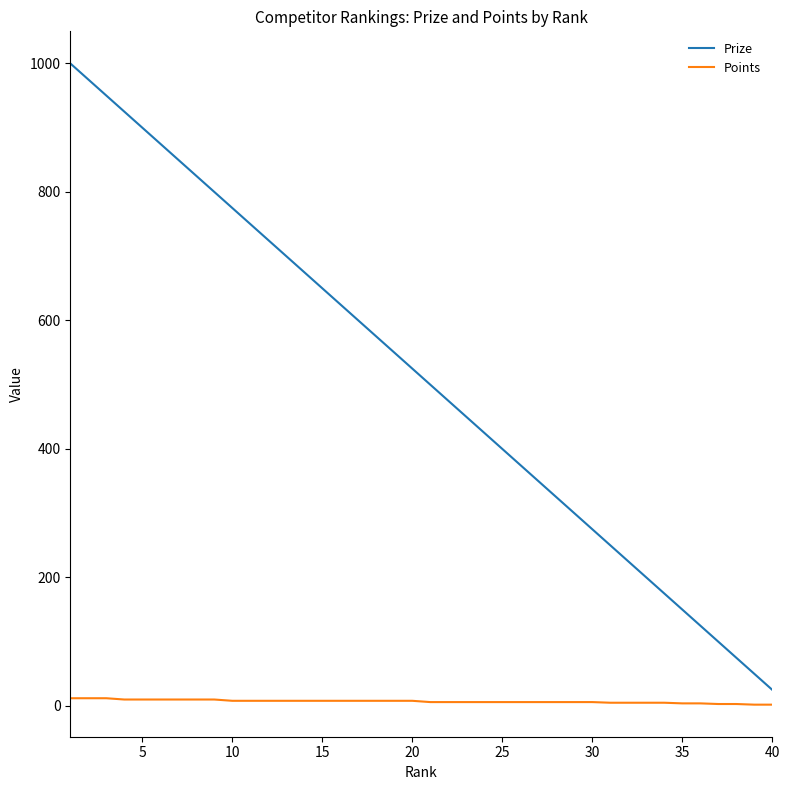

How many categories are shown in the chart?

40